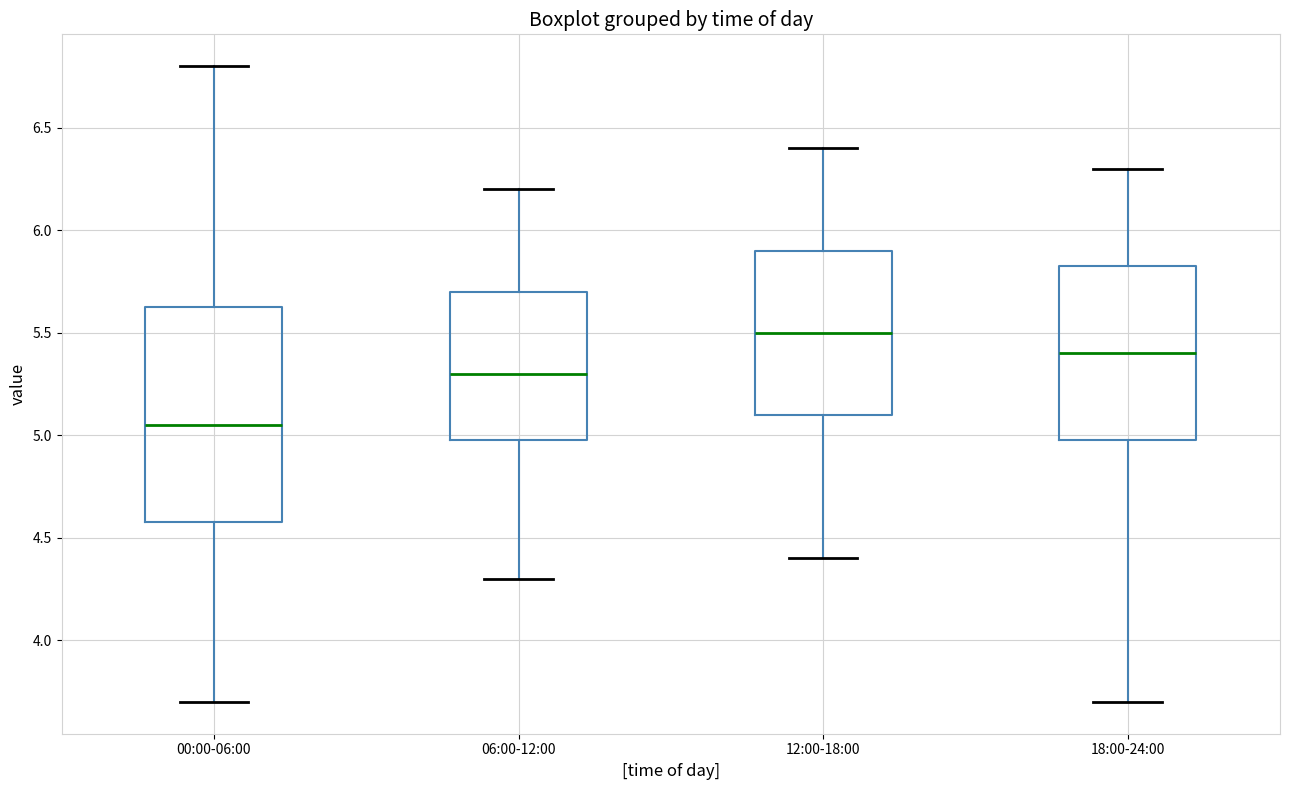

Comparing the boxes themselves (not the whiskers), which one is the tallest?

00:00-06:00